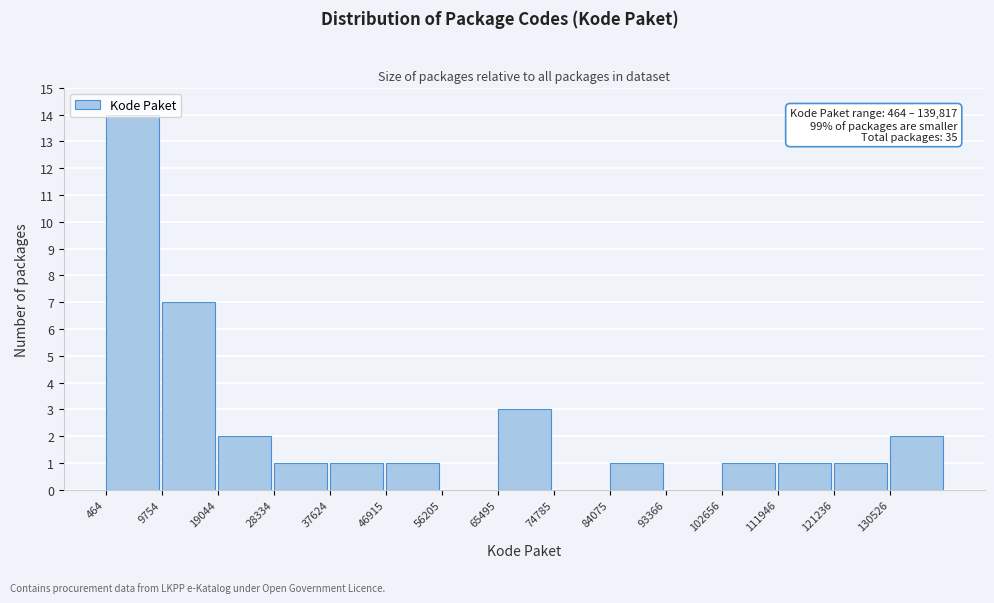

Which range on the x-axis has the tallest bar?

0 to 10000